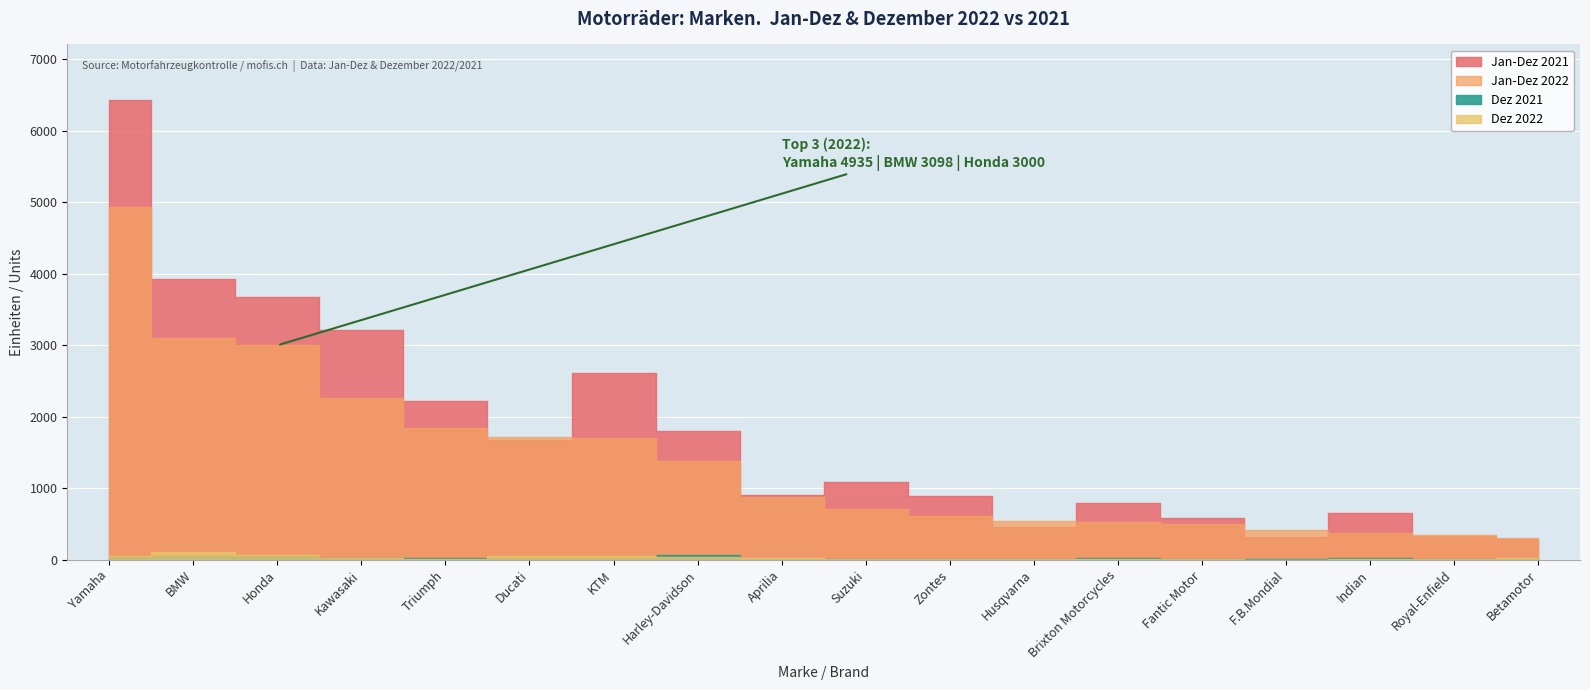

What is the sum of all Jan-Dez 2022 values?

25140